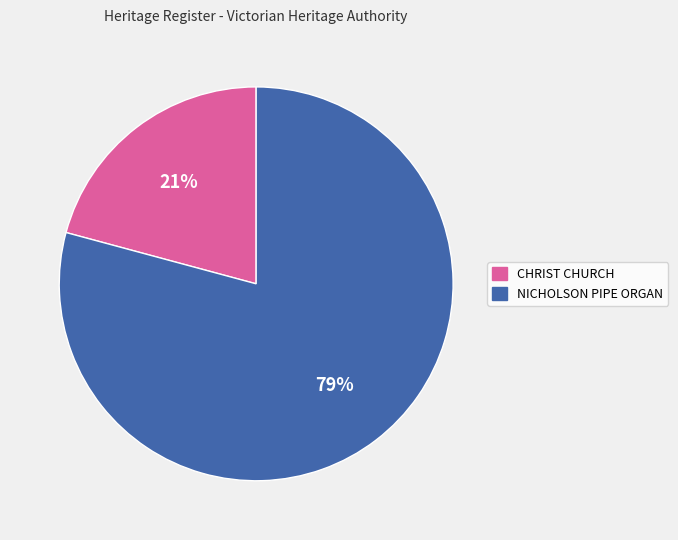

Is there any slice that represents more than half of the pie?

Yes